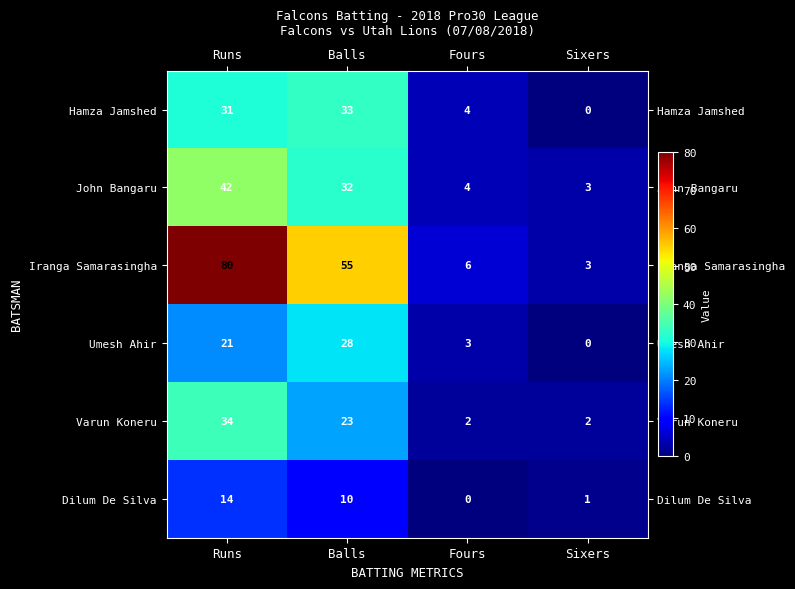

At which label is Hamza Jamshed closest to 16?

Fours